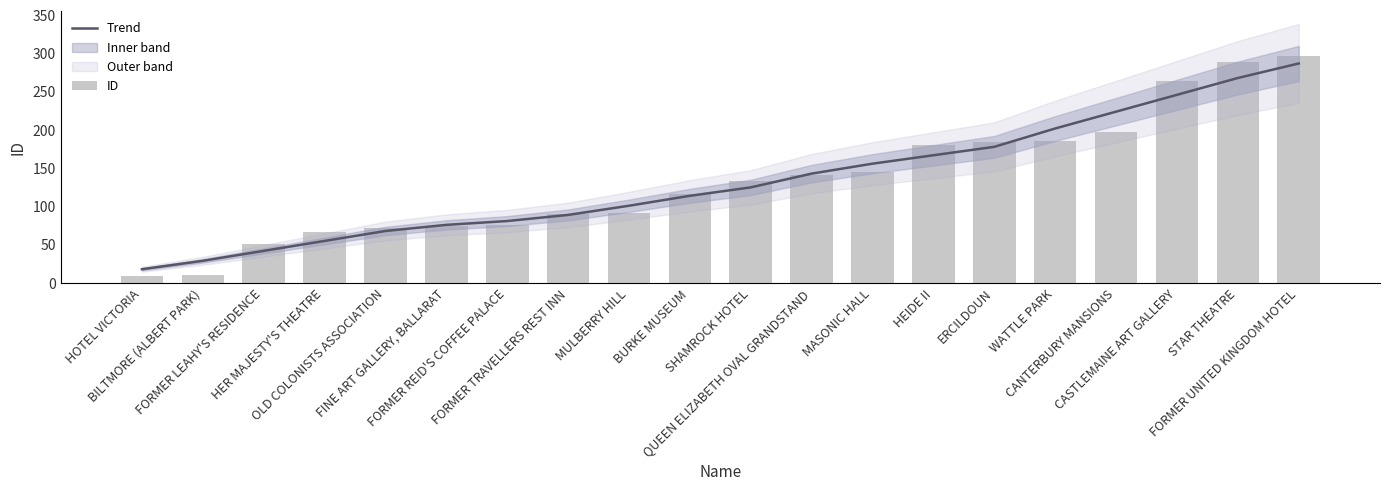

What is the difference between the ID values at QUEEN ELIZABETH OVAL GRANDSTAND and CANTERBURY MANSIONS?

56